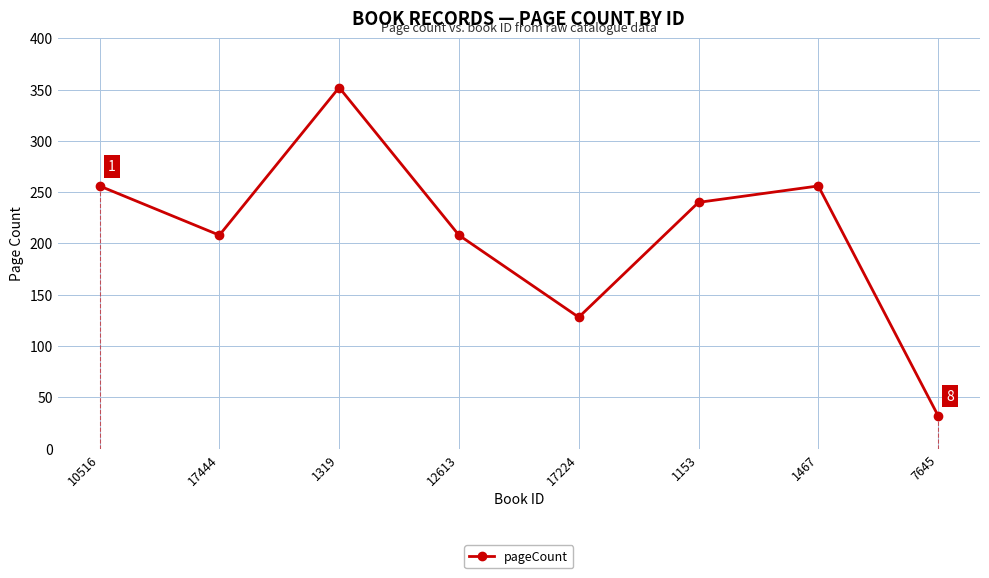

At which category does the chart reach its minimum across all series?

7645